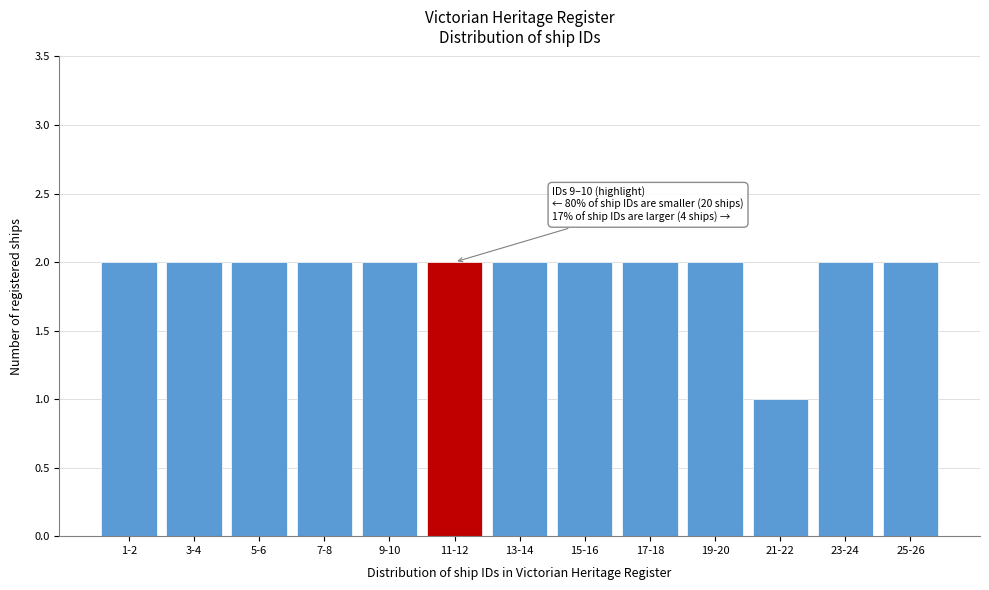

Reading left to right, what are all the values shown in this chart?

1-2=2	3-4=2	5-6=2	7-8=2	9-10=2	11-12=2	13-14=2	15-16=2	17-18=2	19-20=2	21-22=1	23-24=2	25-26=2